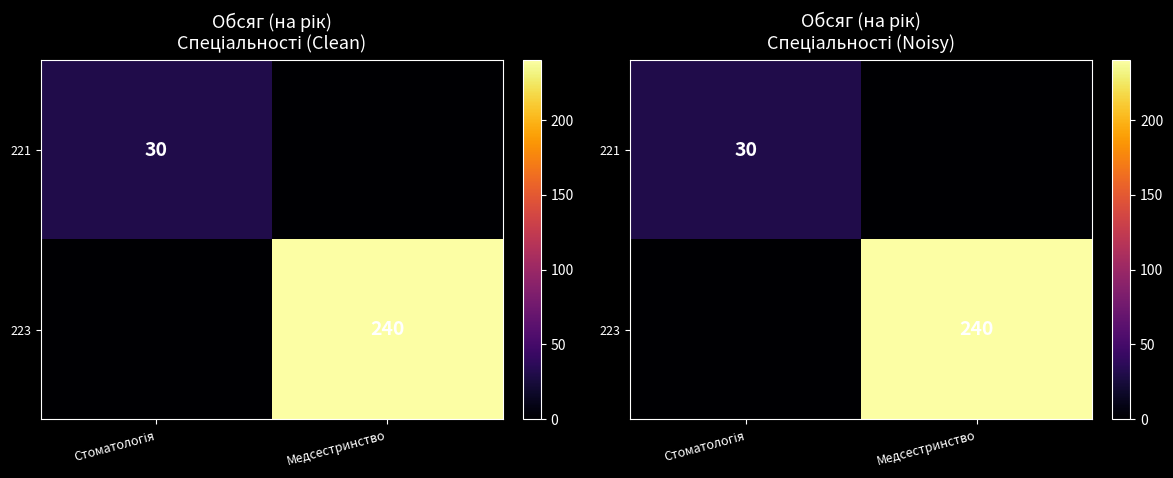

What is the spread (max minus min) of values at Стоматологія?

30